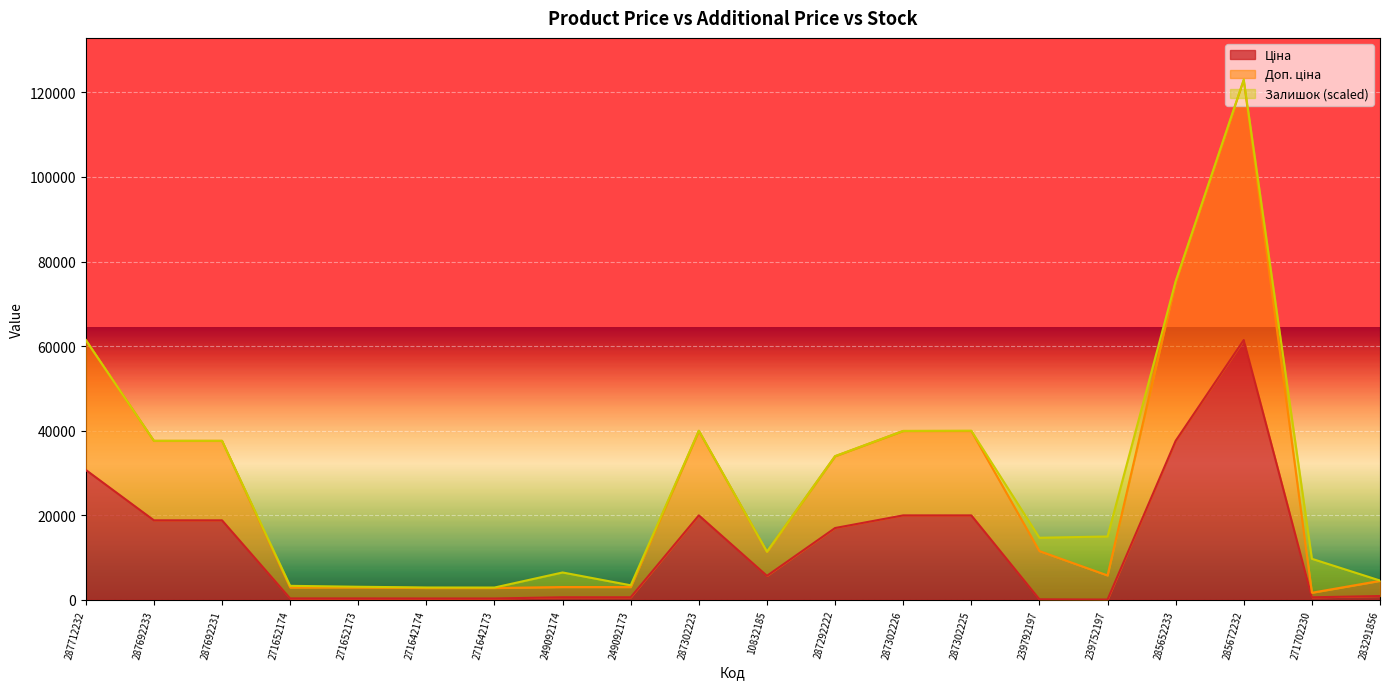

At which label does Ціна reach its minimum?

239752197